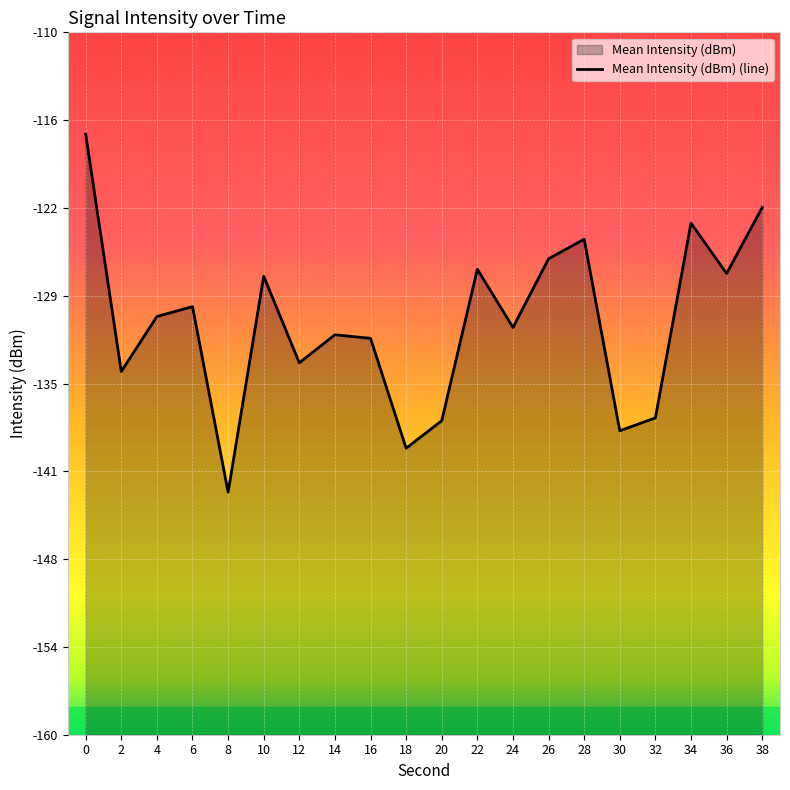

List the labels in order of value, smallest first.

8, 18, 30, 20, 32, 2, 12, 16, 14, 24, 4, 6, 10, 36, 22, 26, 28, 34, 38, 0